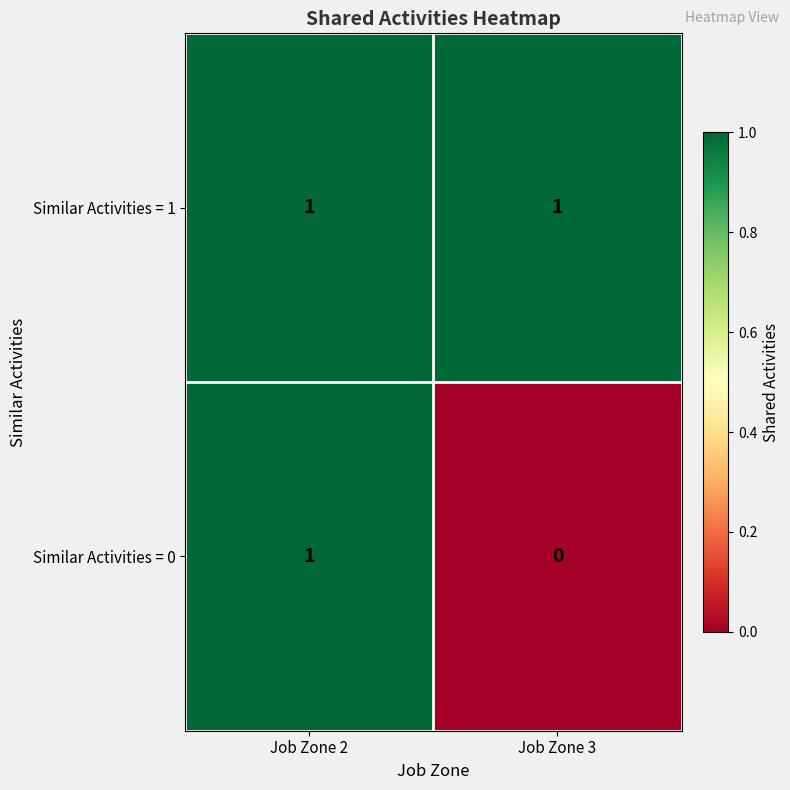

Count the number of categories in the chart.

2